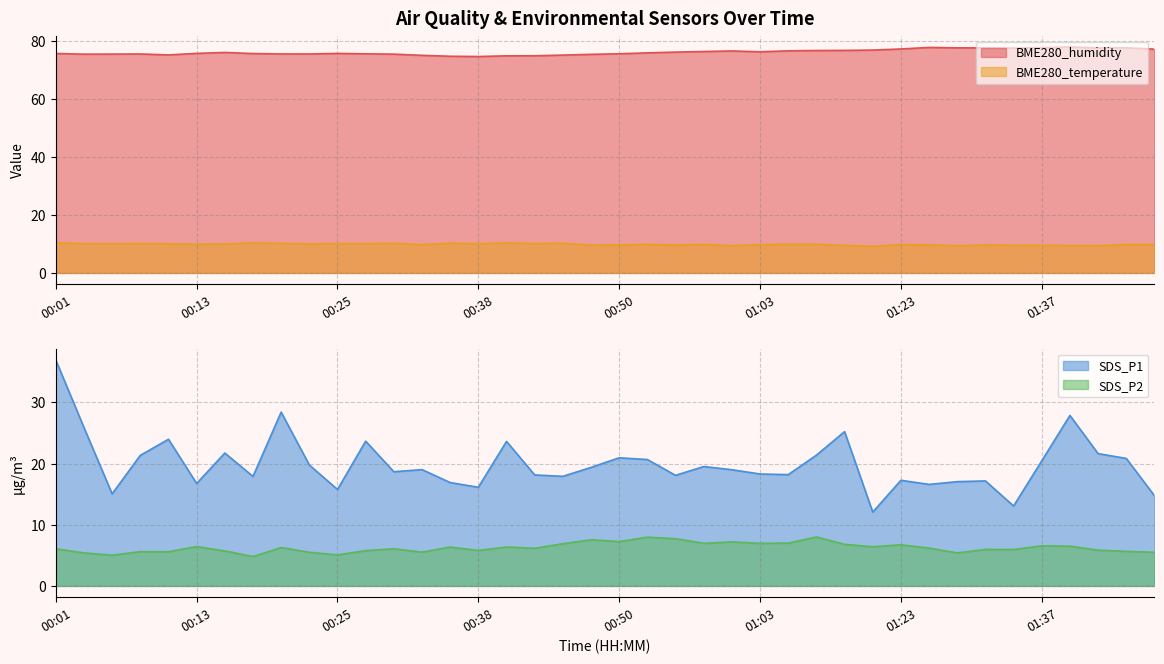

What value does the SDS_P1 series have at 01:37?

20.4